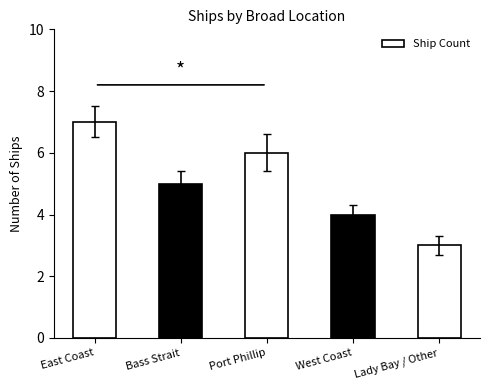

Which category has the lowest value across all series?

Lady Bay / Other